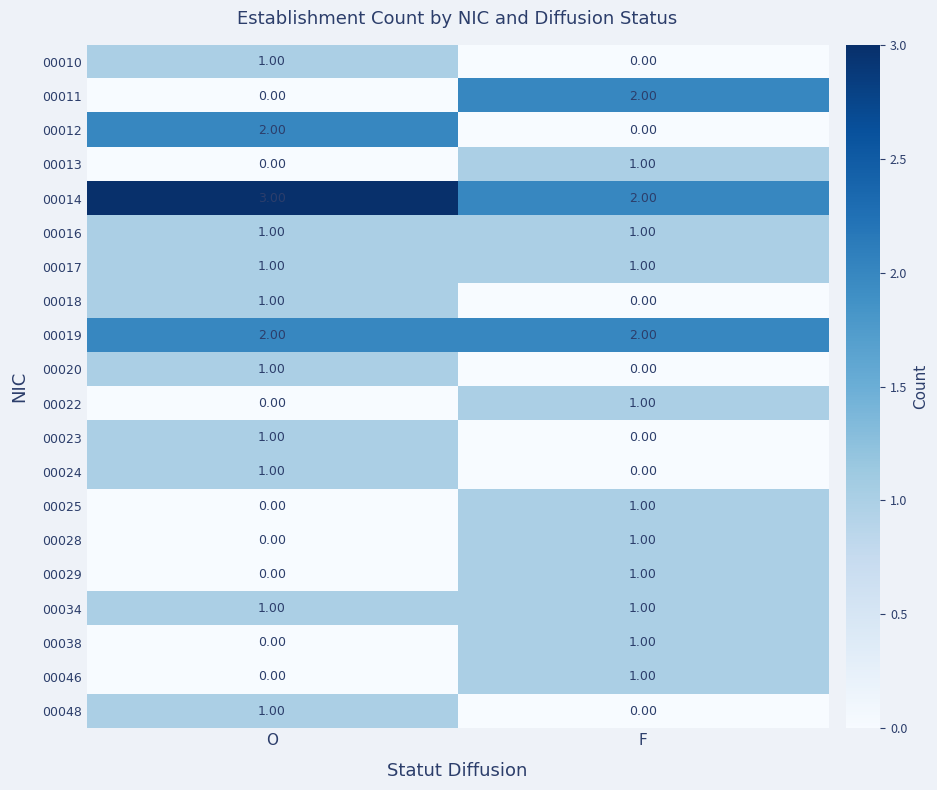

Which category has the highest value across all series?

O